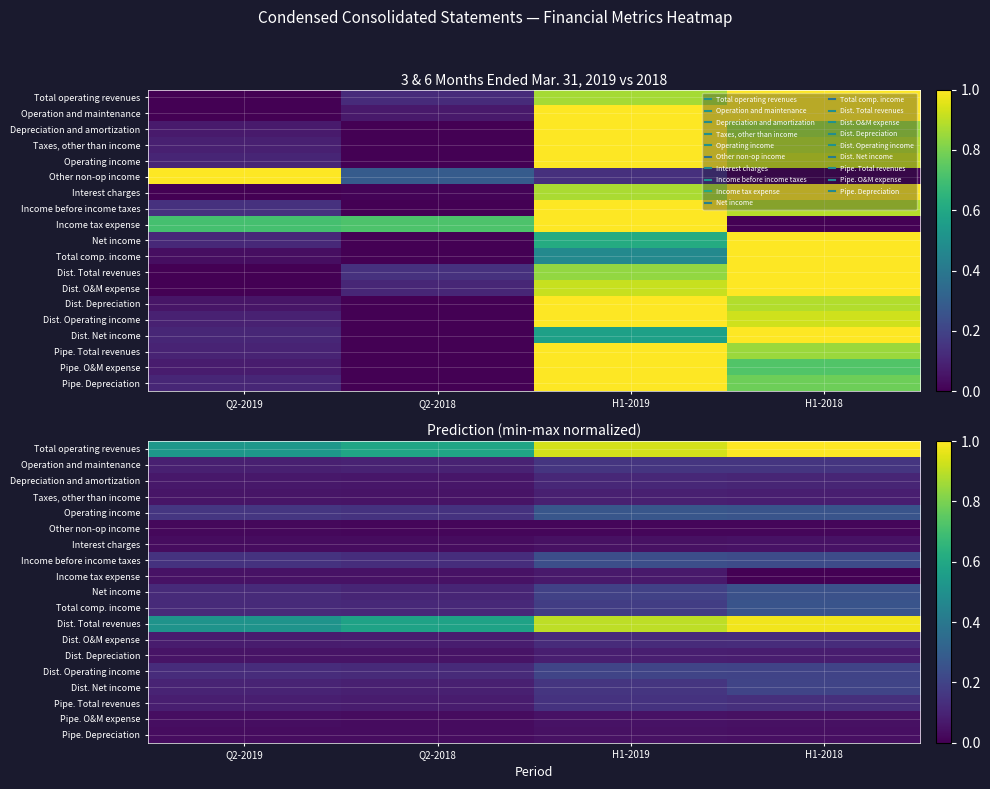

Is the value of Pipe. Total revenues at H1-2019 greater than the value of Dist. Net income at Q2-2018?

Yes